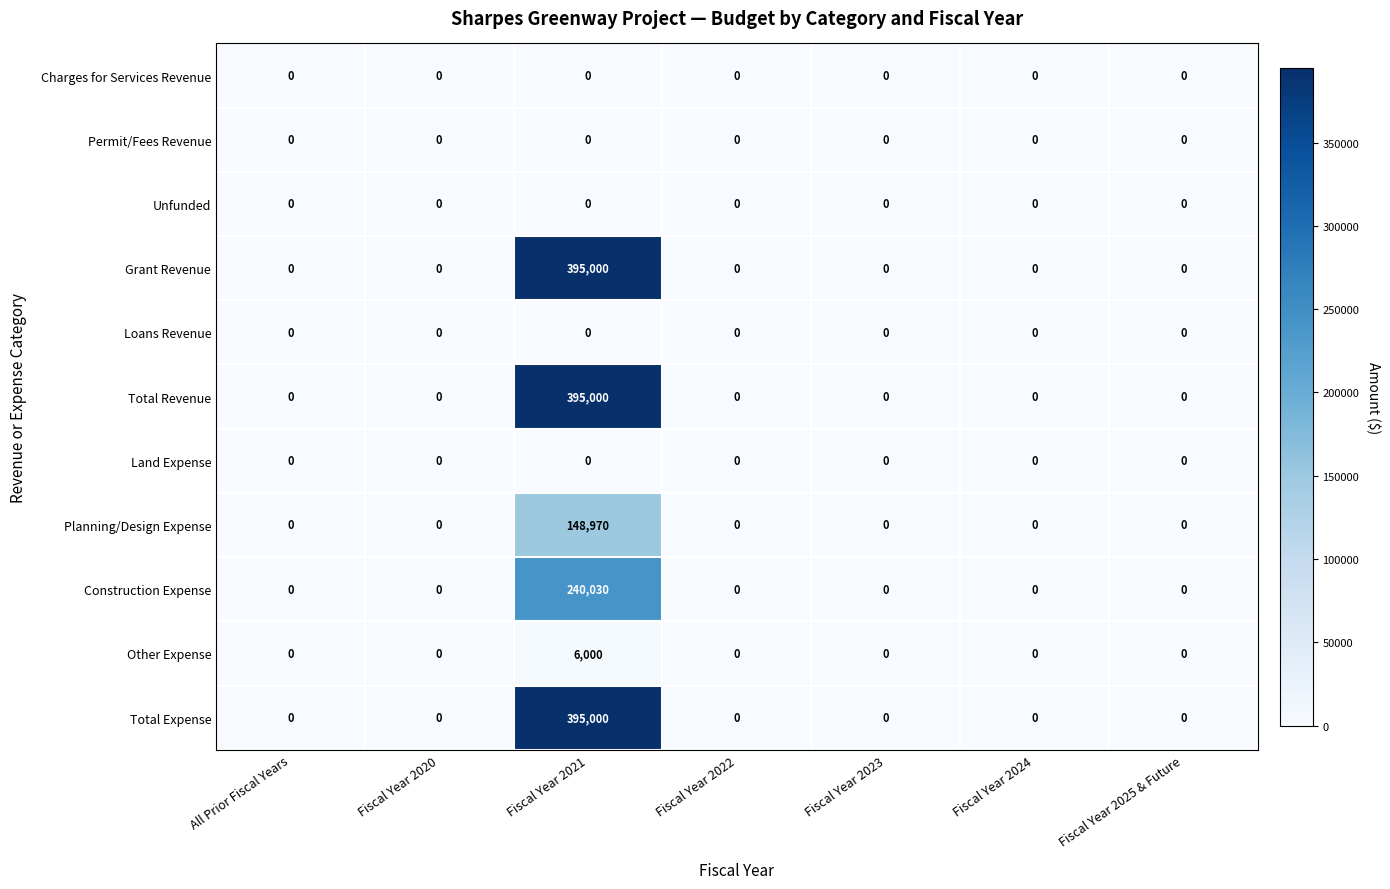

True or false: Construction Expense has a value of 82616 at Fiscal Year 2022.

False